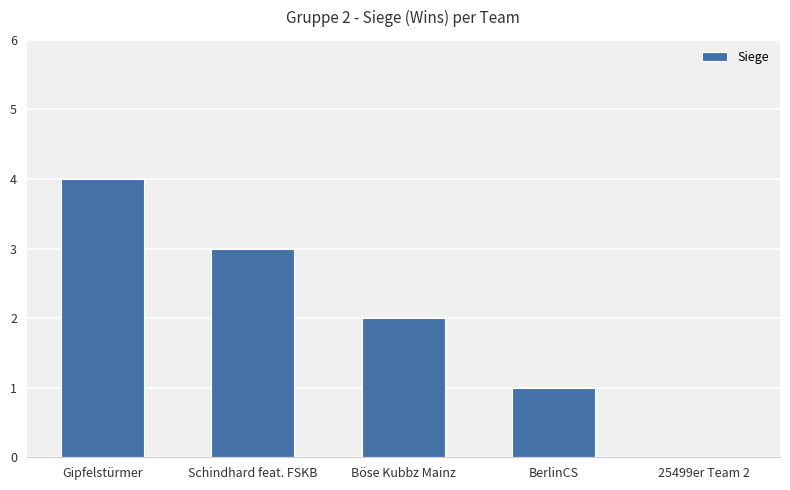

How many data points does each series have?

5